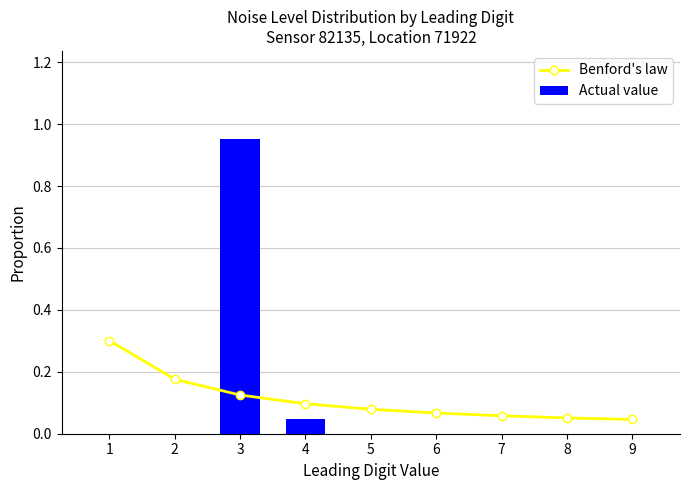

Which label corresponds to the largest value in the chart?

3